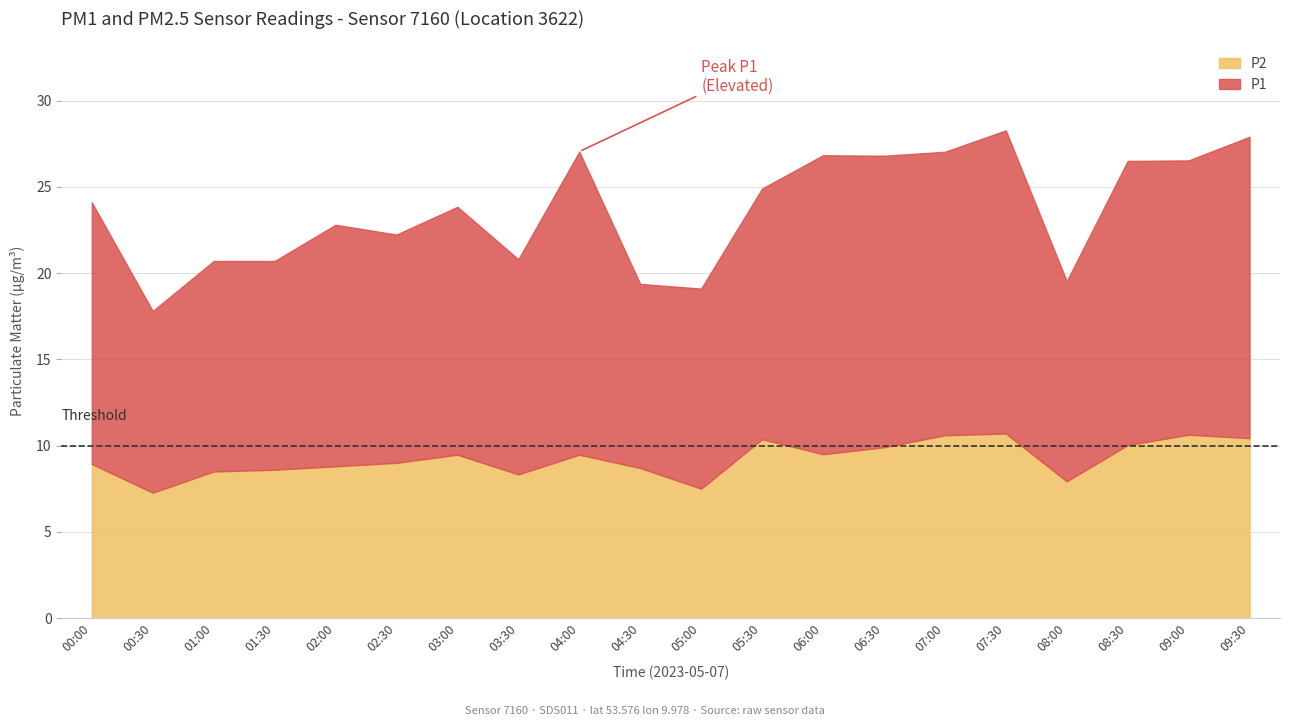

Which series has the largest range (max minus min)?

P1